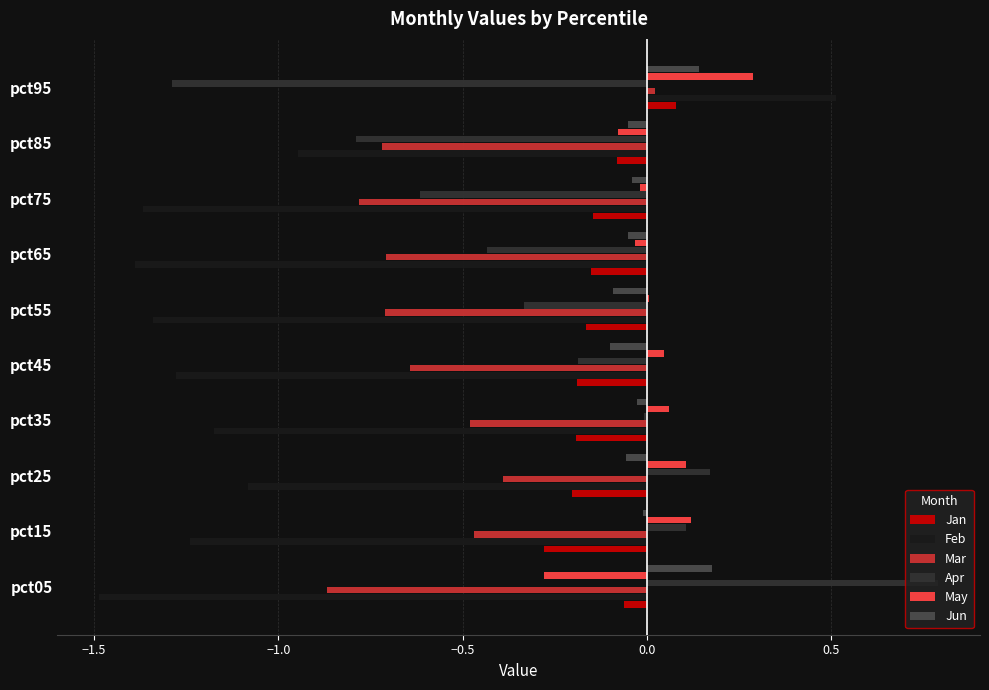

True or false: Jun has a value of -0.1 at pct45.

True